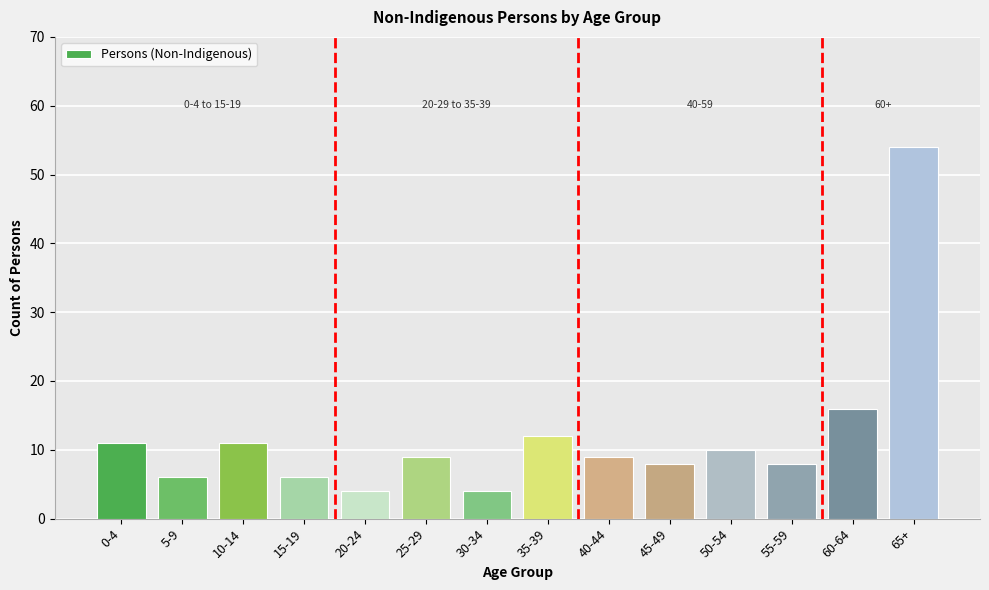

Reading left to right, transcribe all the data shown in this chart.

0-4=11	5-9=6	10-14=11	15-19=6	20-24=4	25-29=9	30-34=4	35-39=12	40-44=9	45-49=8	50-54=10	55-59=8	60-64=16	65+=54